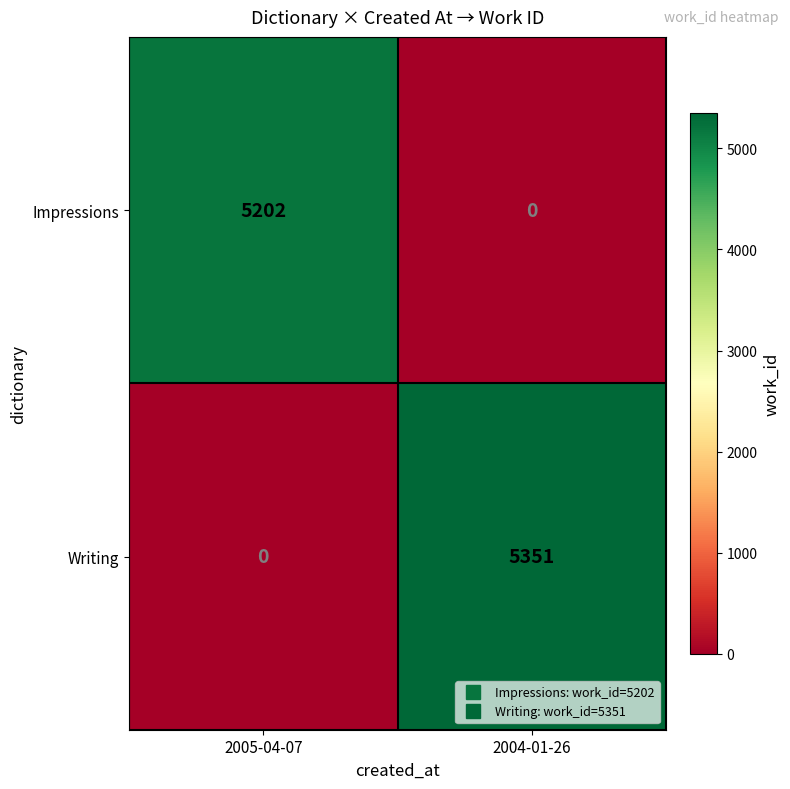

Reading left to right, transcribe all the data shown in this chart.

Impressions: 5202	0
Writing: 0	5351